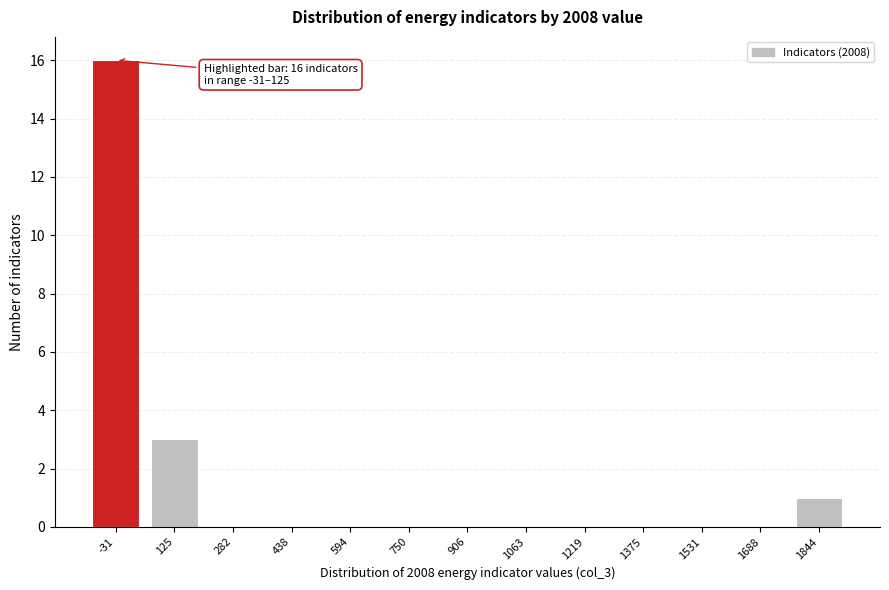

Reading left to right, what are all the values shown in this chart?

-31=16	125=3	282=0	438=0	594=0	750=0	906=0	1063=0	1219=0	1375=0	1531=0	1688=0	1844=1